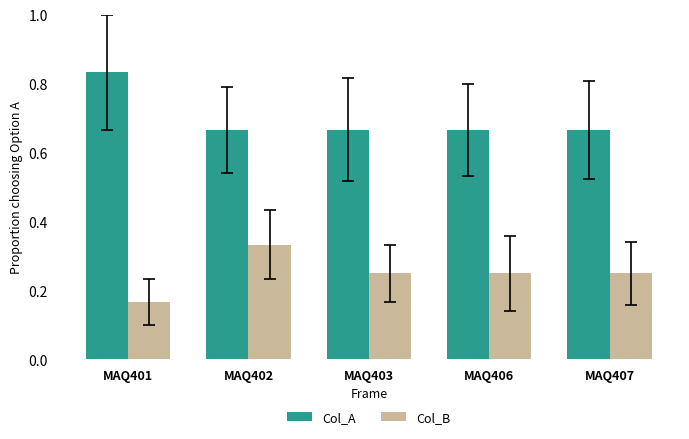

The value of Col_B at MAQ401 is 0.3. True or false?

False